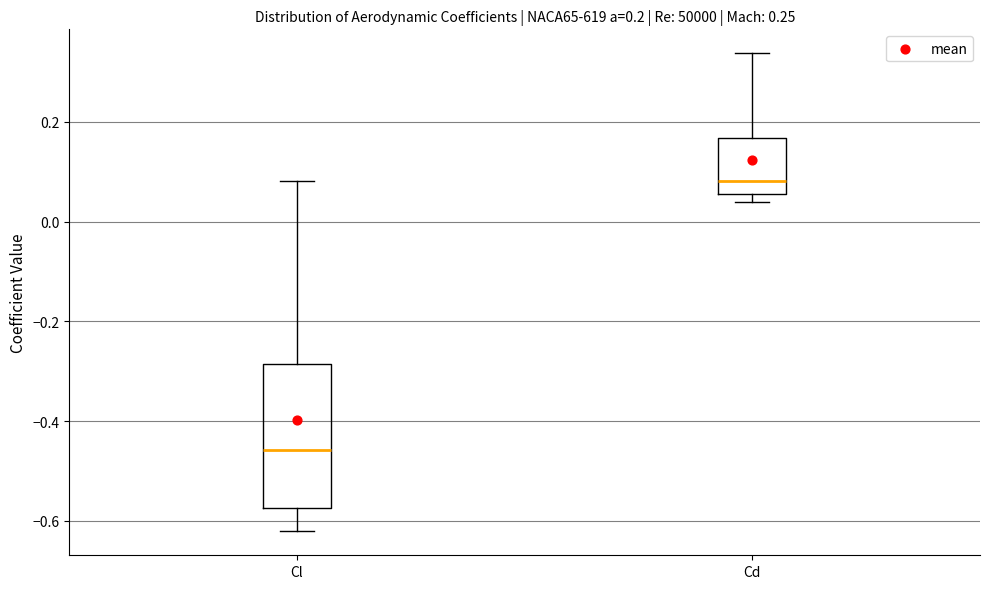

Comparing the boxes themselves (not the whiskers), which one is the tallest?

Cl